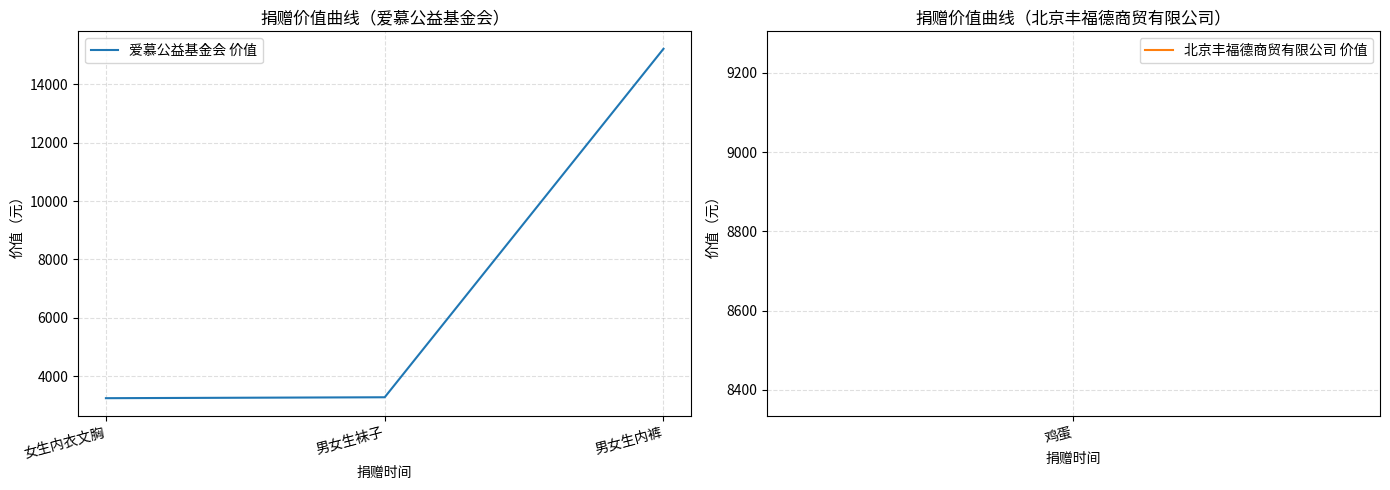

True or false: the data shows 3285.6 at 男女生袜子.

True